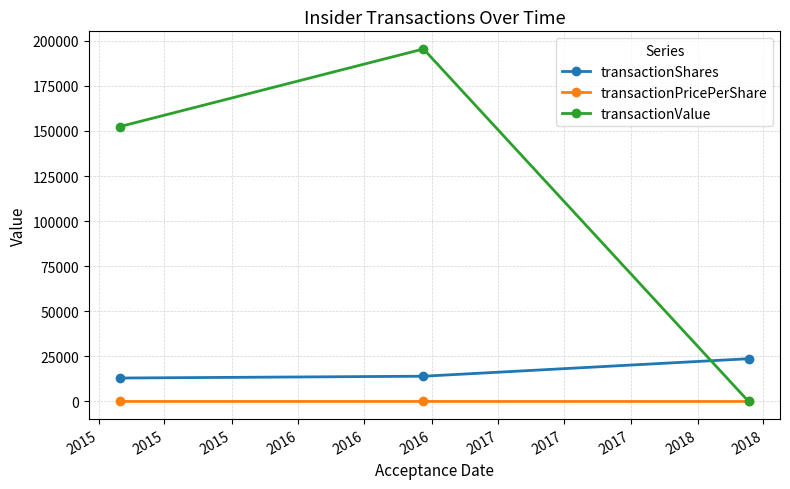

What is the highest value of the transactionShares series?

23703.0